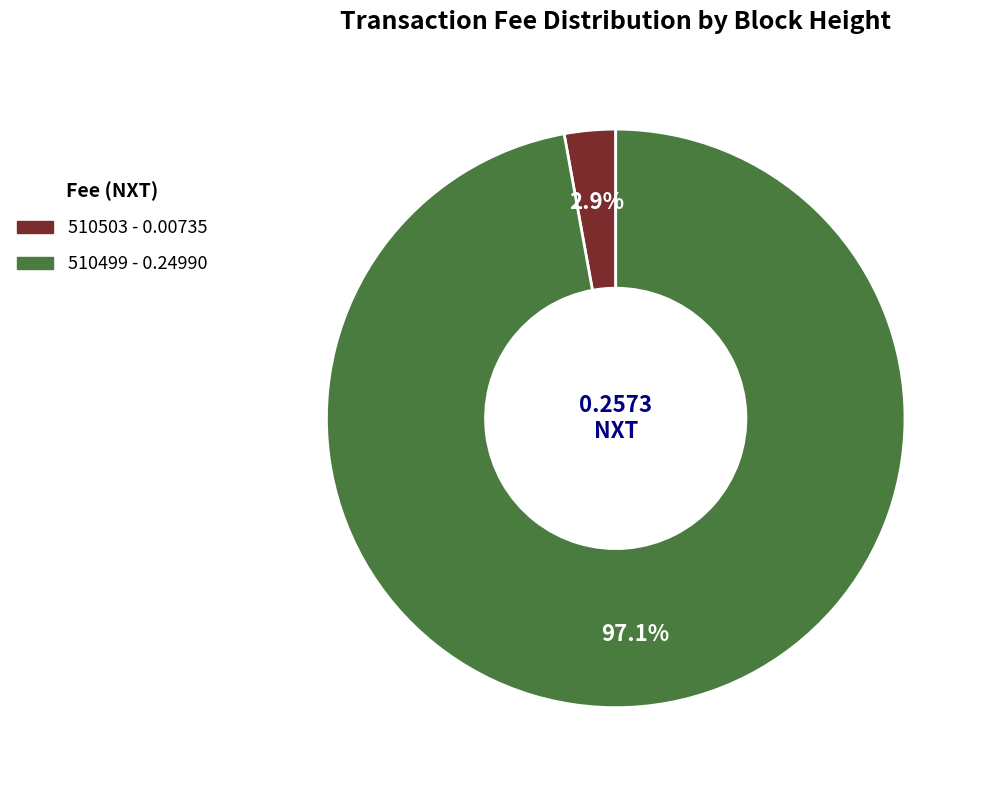

How many slices are in this pie chart?

2